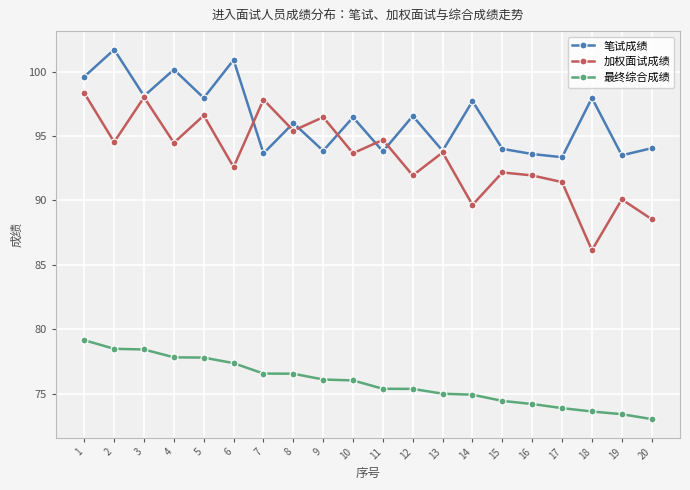

How many values in the 最终综合成绩 series are below 76?

10